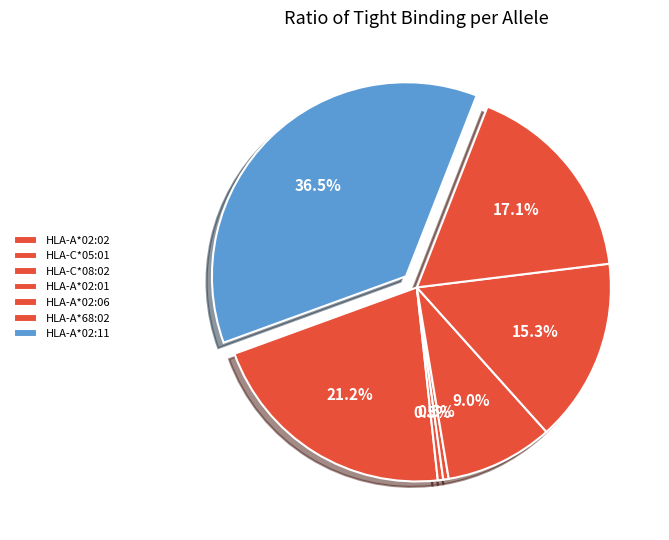

Count the number of slices in the pie.

7